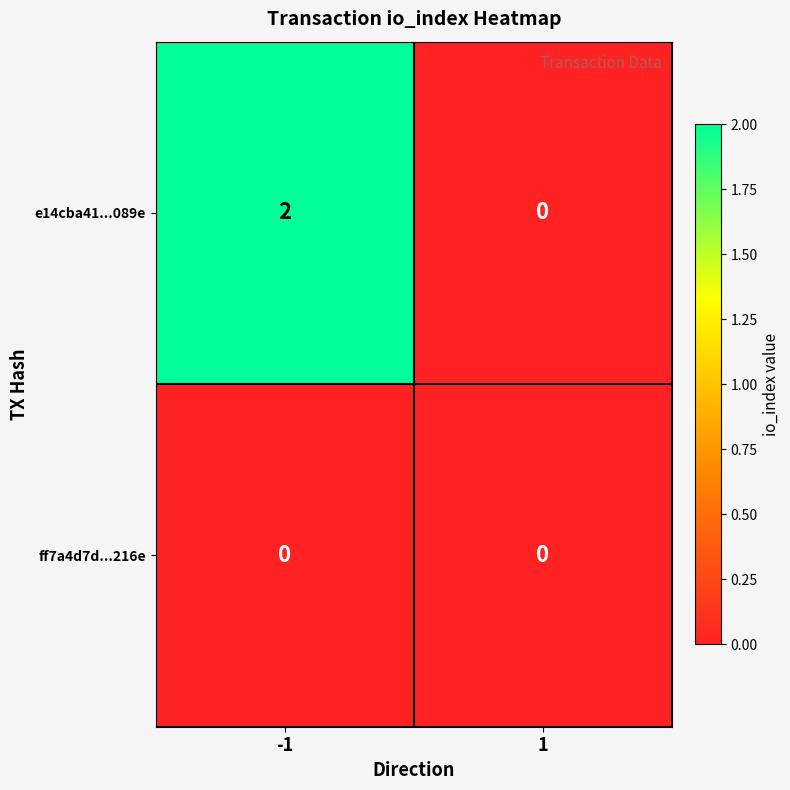

At -1, list the series in order from largest to smallest.

e14cba41...089e, ff7a4d7d...216e